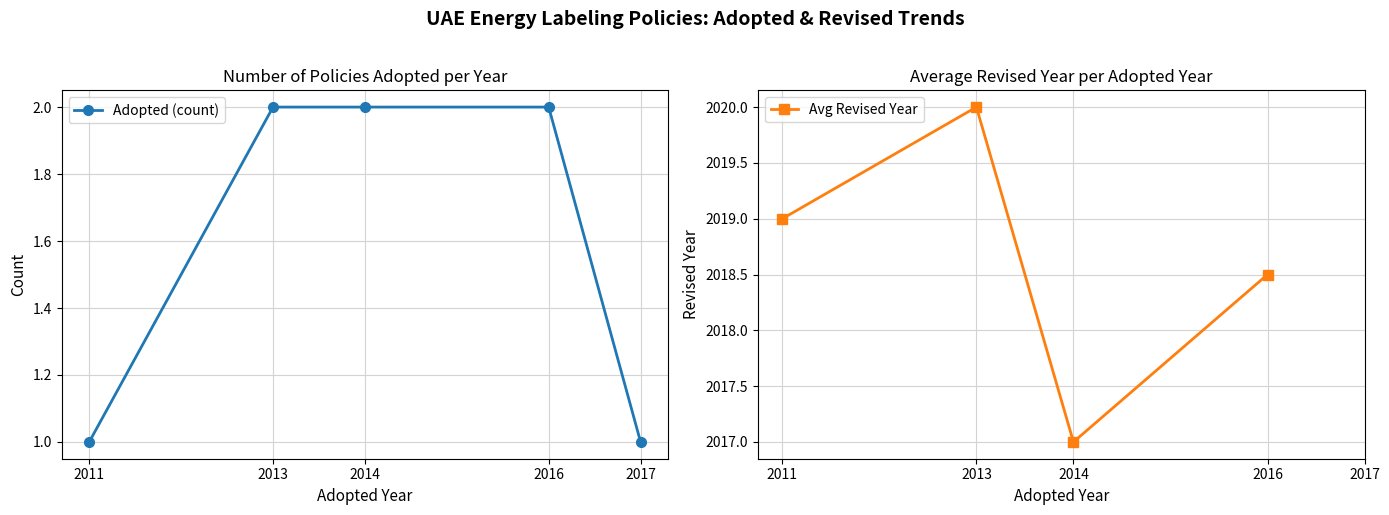

Which series has the largest total across all categories?

Adopted (count)